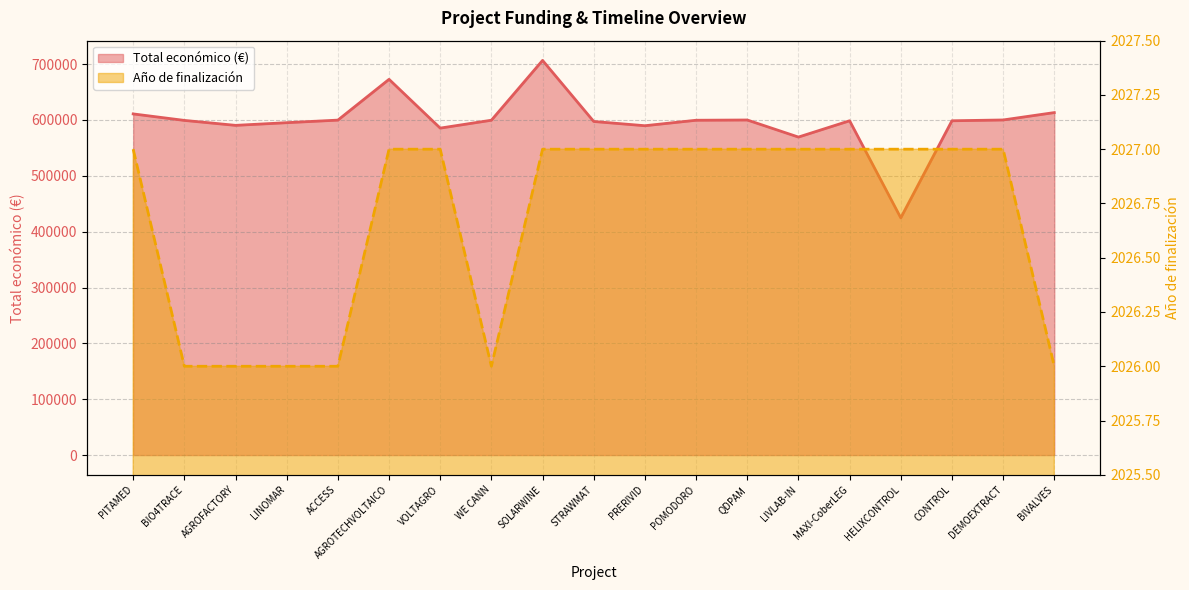

How many interior local valleys does the Total económico series have?

5